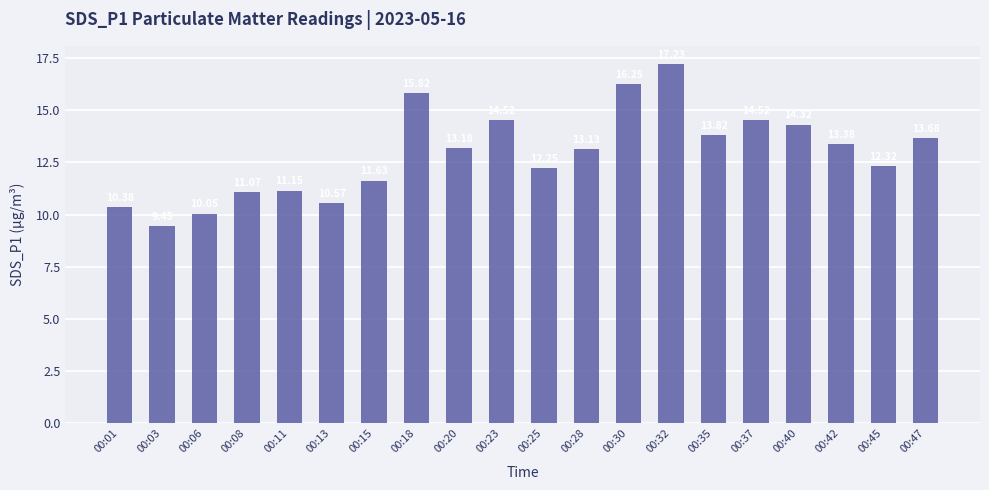

What is the sum of all values?

258.7